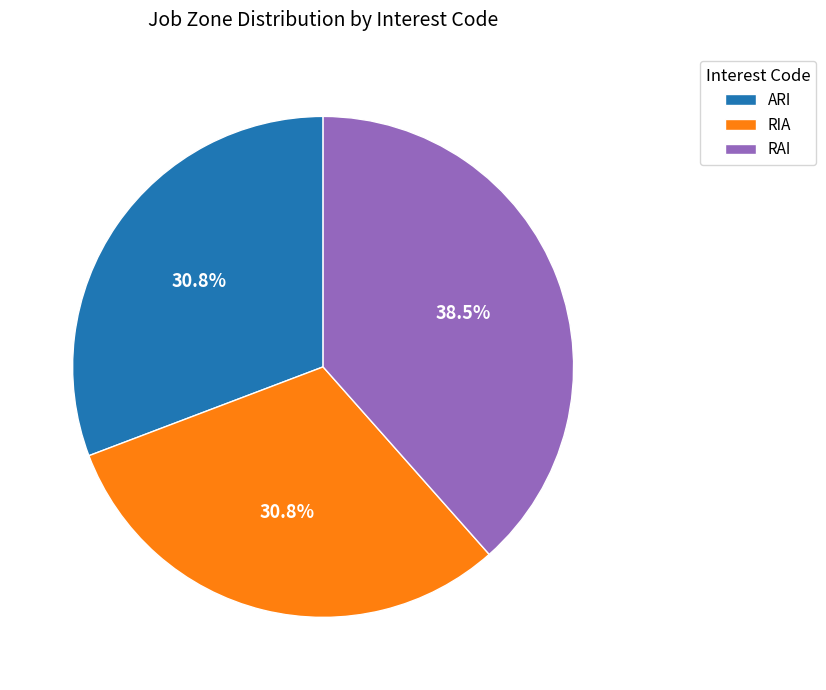

Between ARI and RAI, which is larger?

RAI